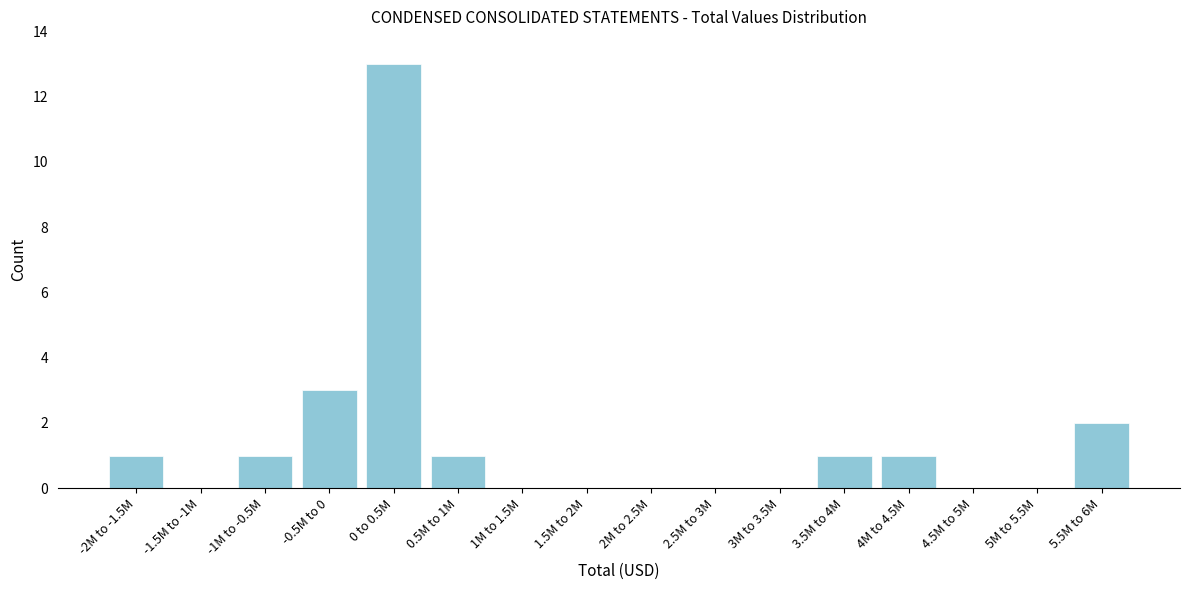

Reading left to right, list all the values displayed in this chart.

-2M to -1.5M=1	-1.5M to -1M=0	-1M to -0.5M=1	-0.5M to 0=3	0 to 0.5M=13	0.5M to 1M=1	1M to 1.5M=0	1.5M to 2M=0	2M to 2.5M=0	2.5M to 3M=0	3M to 3.5M=0	3.5M to 4M=1	4M to 4.5M=1	4.5M to 5M=0	5M to 5.5M=0	5.5M to 6M=2